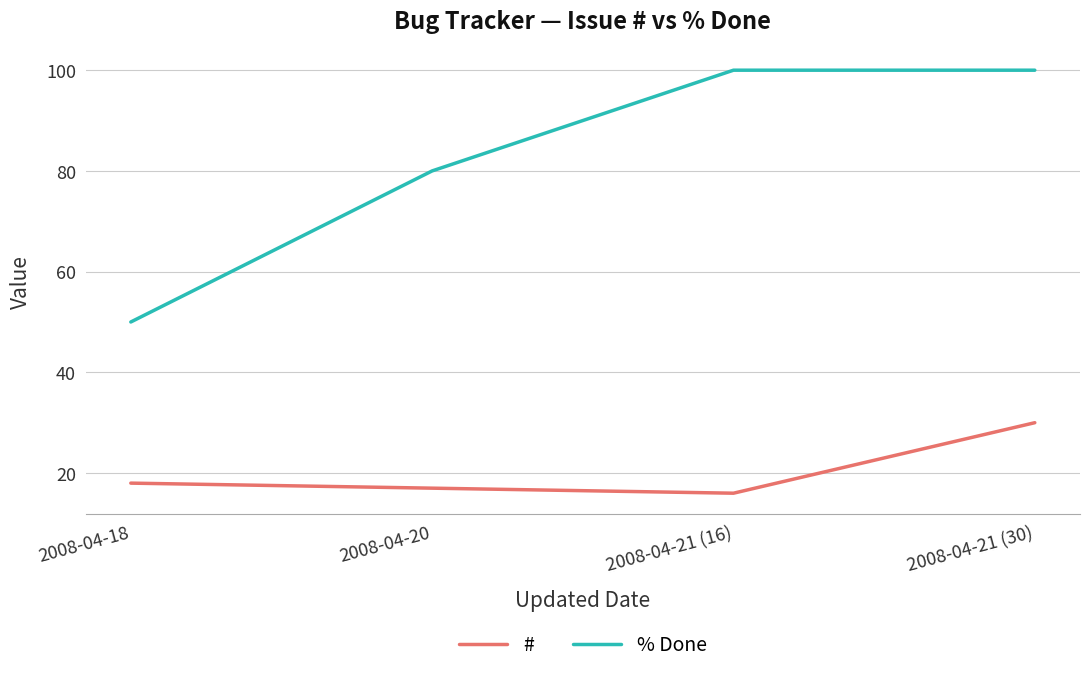

Is this an area chart (filled region under the line)?

No